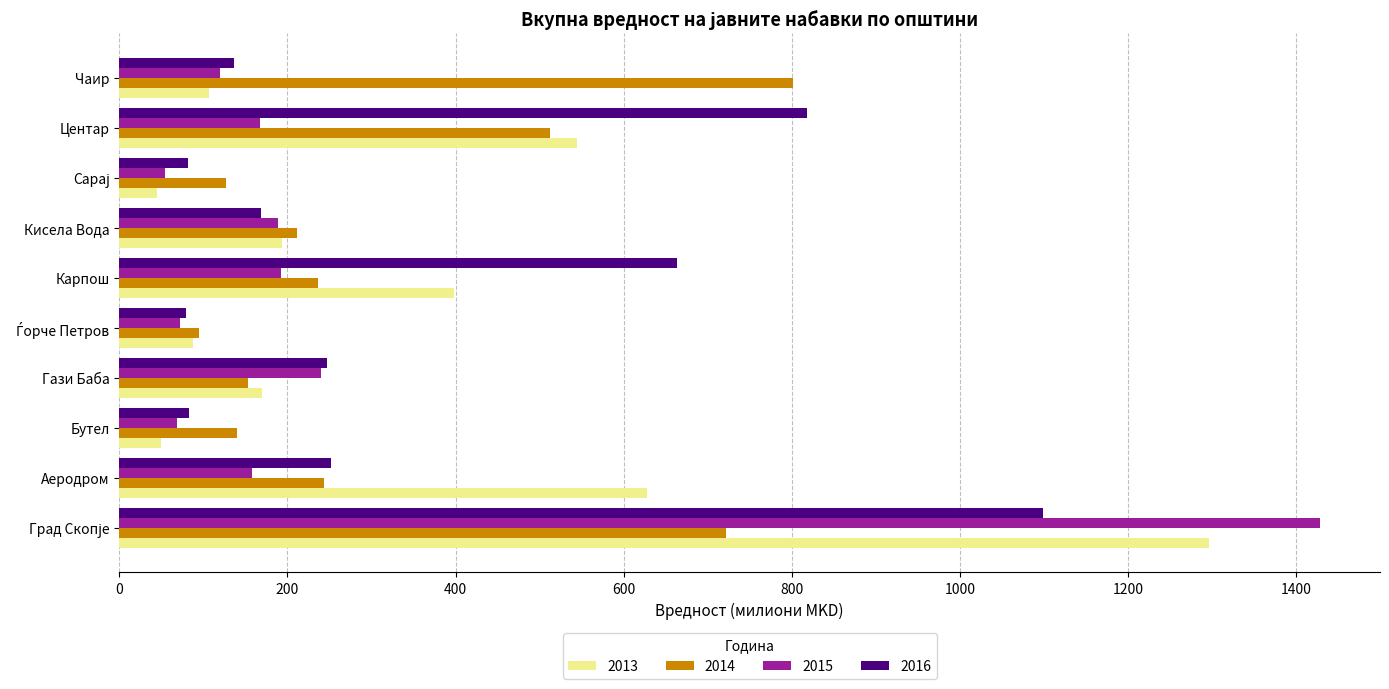

At which label is 2015 closest to 741?

Гази Баба